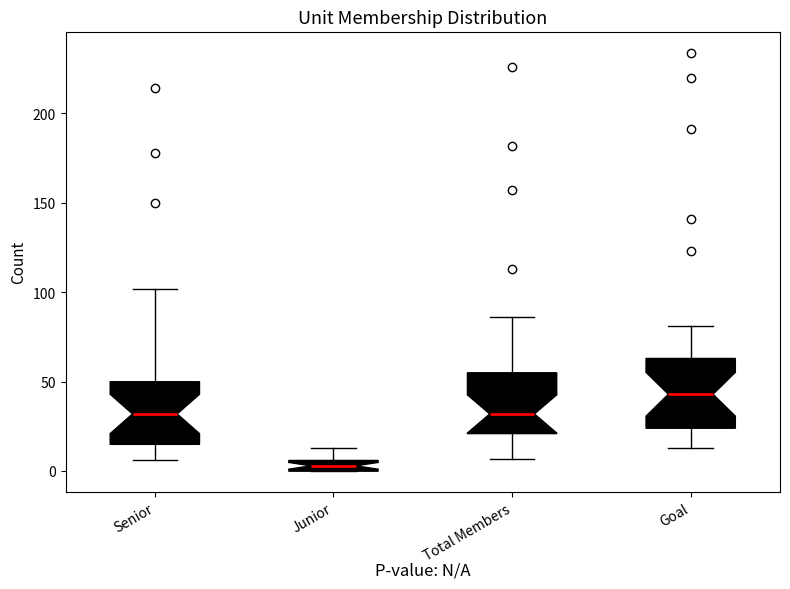

Which box's median line is the highest?

Goal